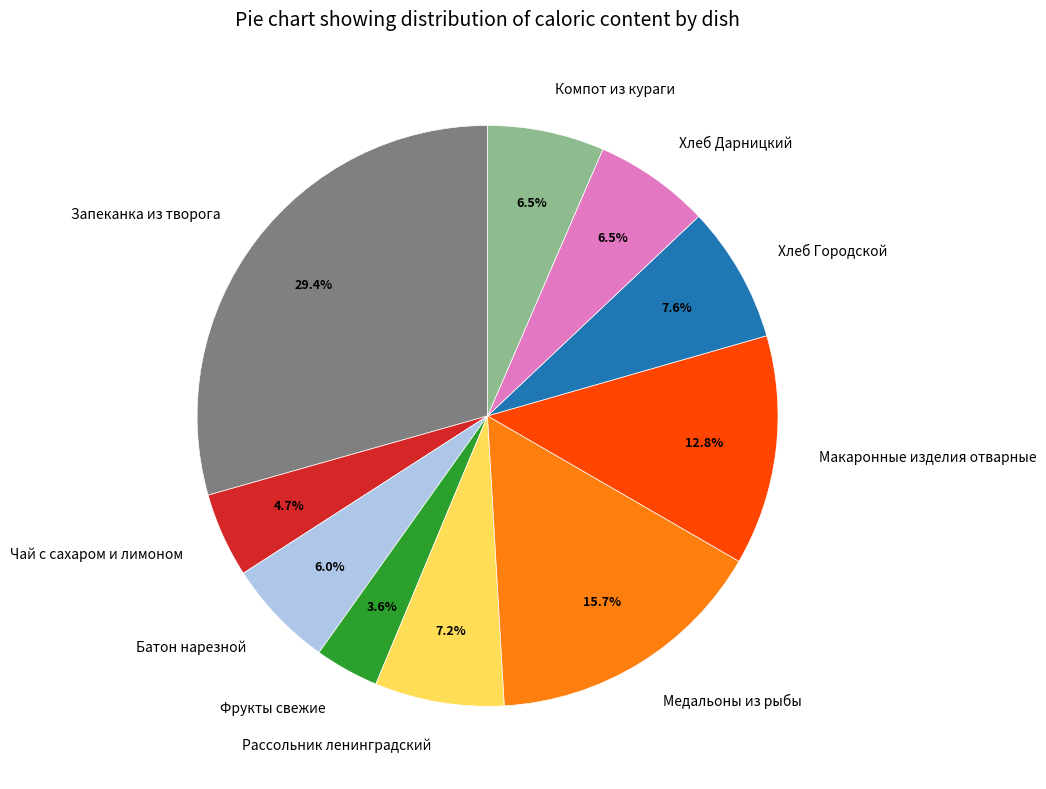

Combined, what portion of the pie is Чай с сахаром и лимоном and Хлеб Городской?

12.3%